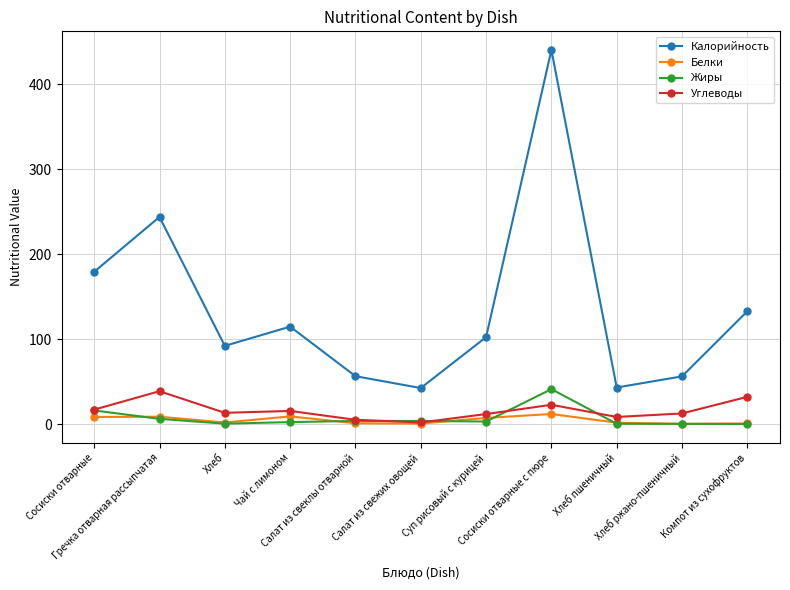

Which series has the widest spread of values?

Калорийность